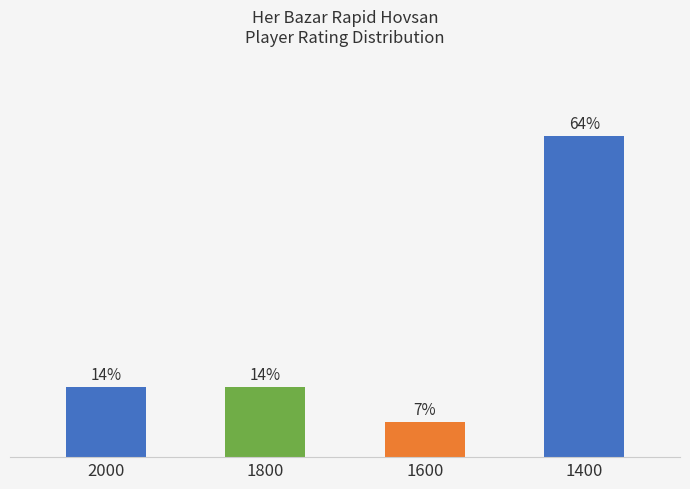

Rank the categories by value from lowest to highest.

1600, 2000, 1800, 1400